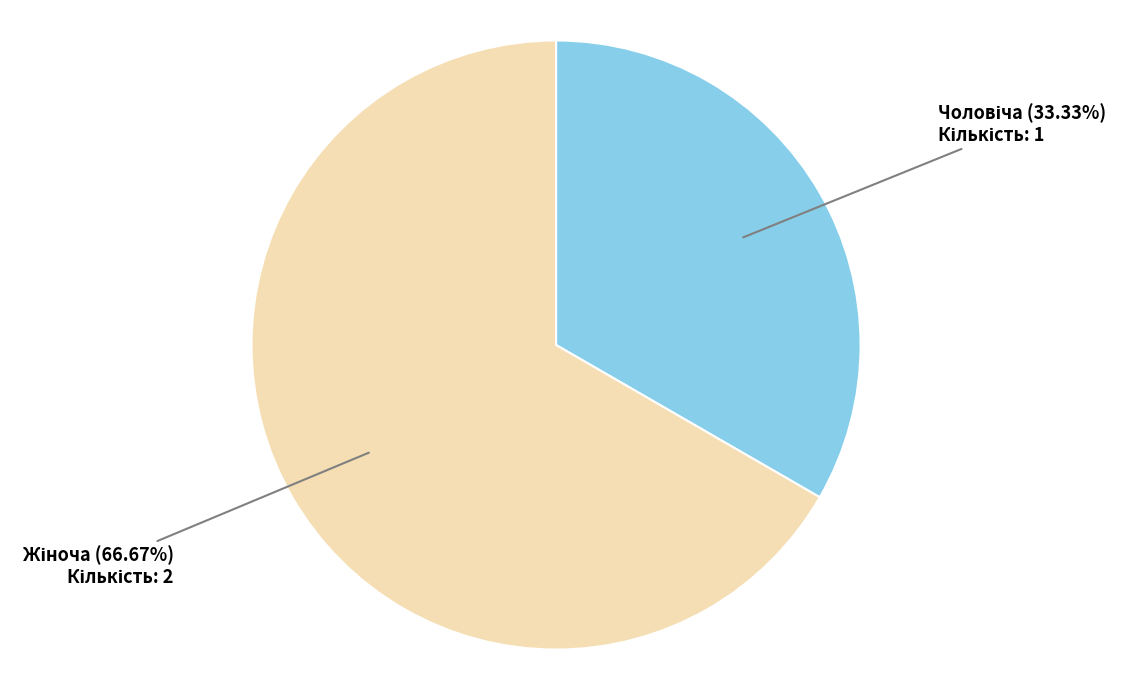

Does any single category account for the majority?

Yes